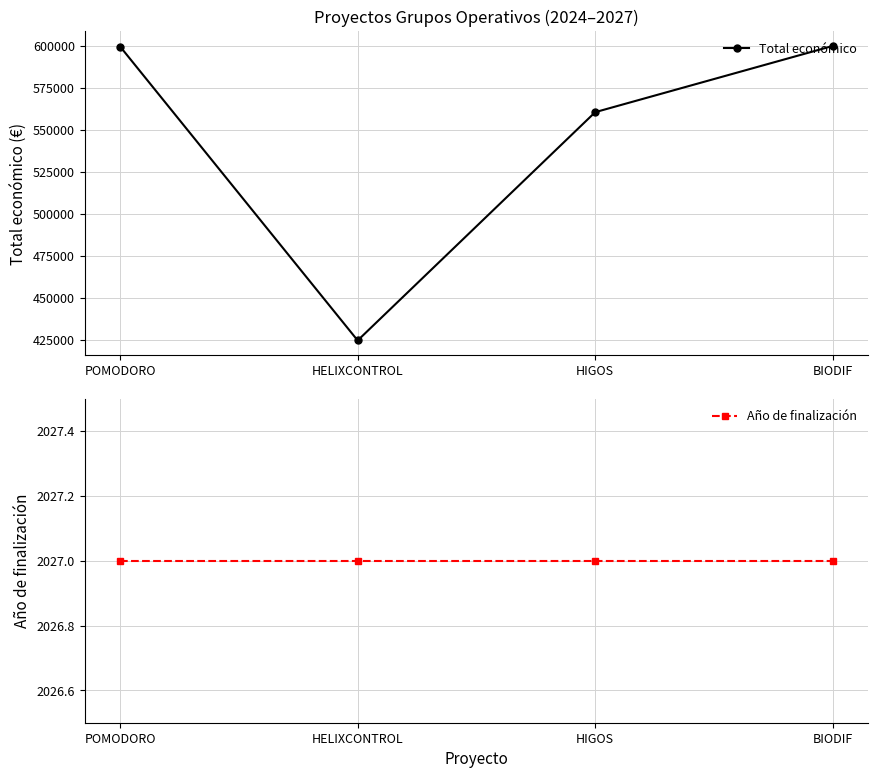

Which series has the widest spread of values?

Total económico